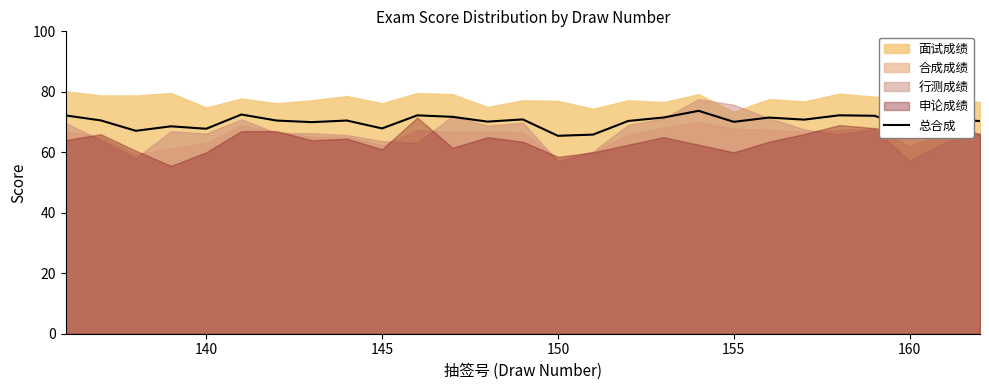

True or false: 总合成 has a value of 22.2 at 145.

False